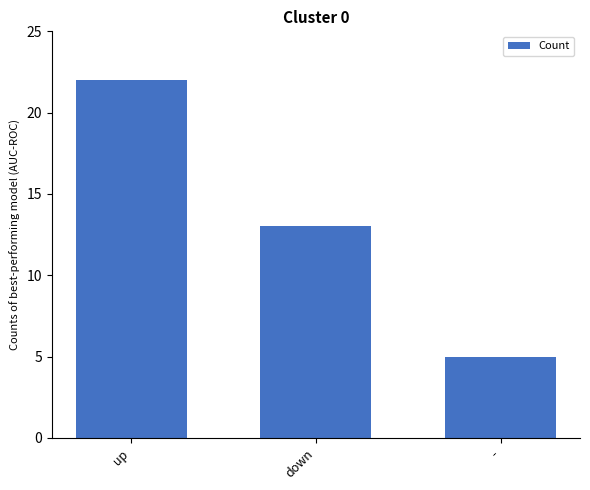

Reading right to left, list all the values displayed in this chart.

5	13	22